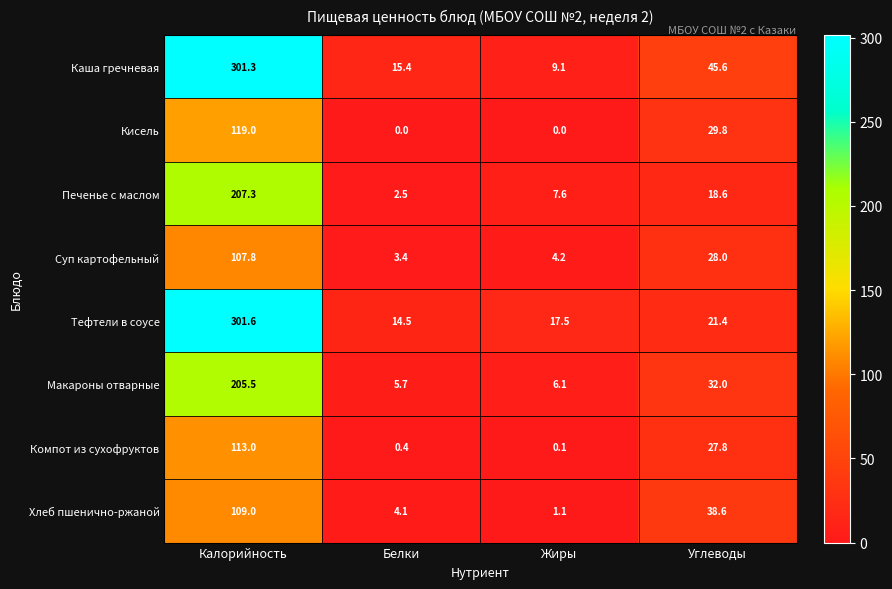

At how many categories does at least one series exceed 274?

1